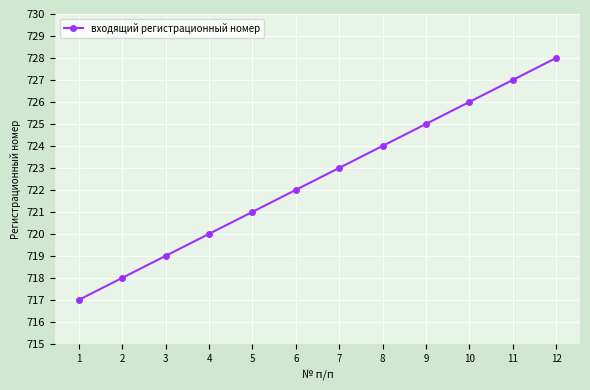

Reading left to right, extract all data points from this chart.

717	718	719	720	721	722	723	724	725	726	727	728